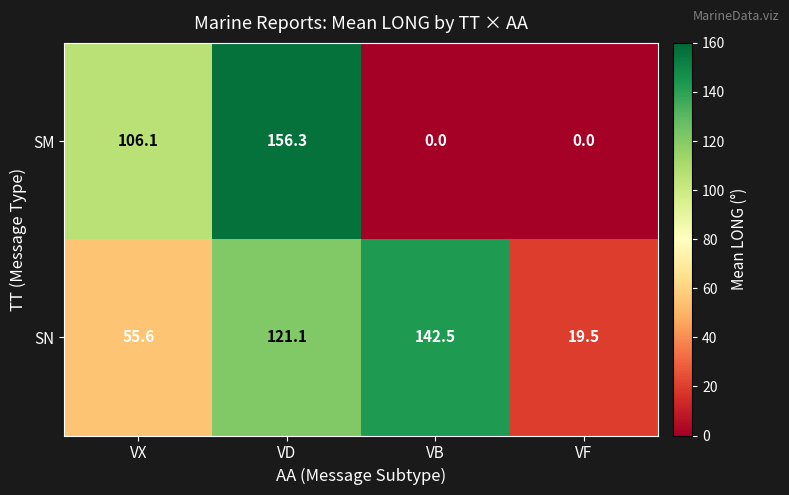

Is the value of SM at VX greater than the value of SN at VD?

No